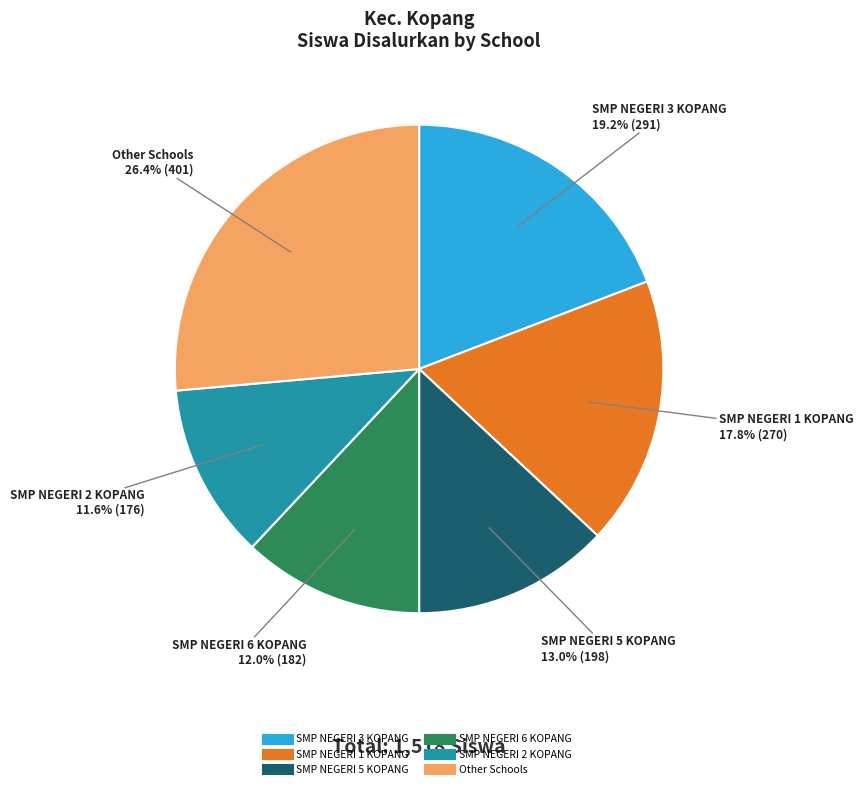

Is there any slice that represents more than half of the pie?

No